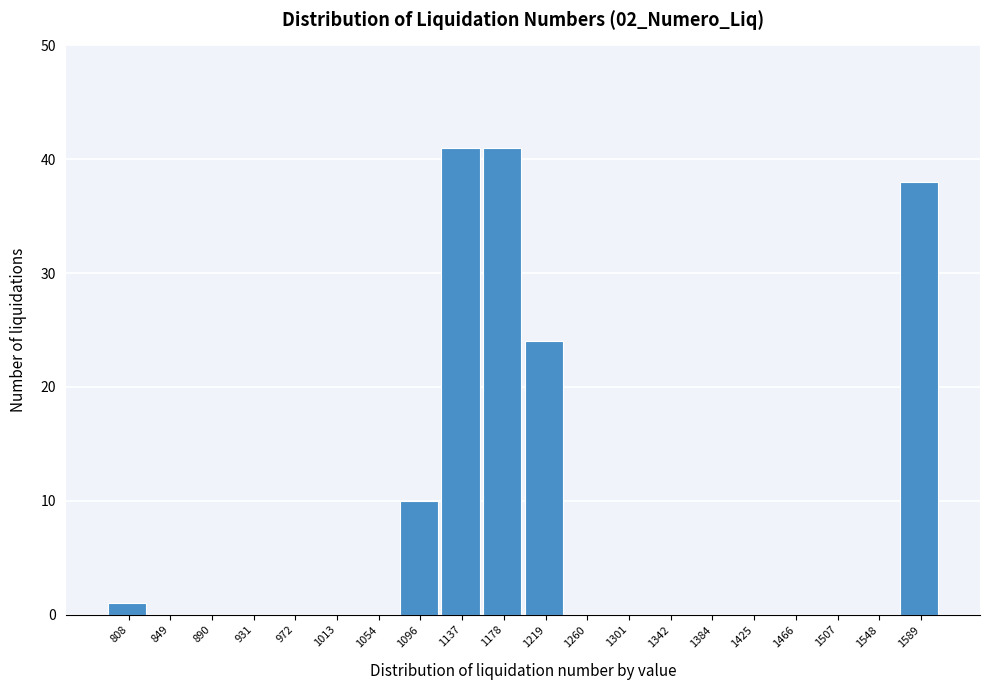

Reading right to left, list all the values displayed in this chart.

1589=38	1548=0	1507=0	1466=0	1425=0	1384=0	1342=0	1301=0	1260=0	1219=24	1178=41	1137=41	1096=10	1054=0	1013=0	972=0	931=0	890=0	849=0	808=1